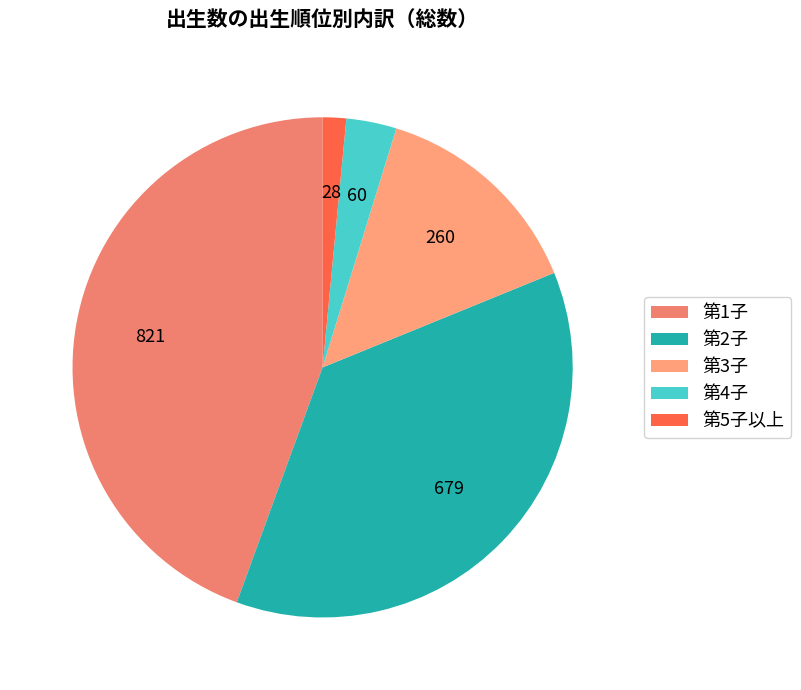

To the nearest percent, what portion does 第3子 represent?

14%